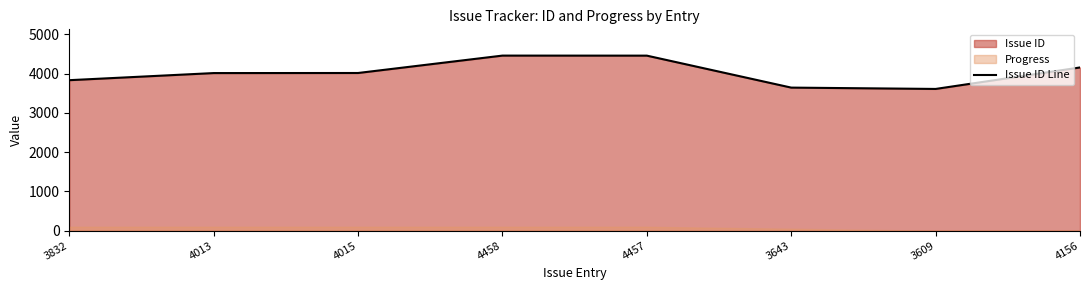

Read the value at 4156.

4156